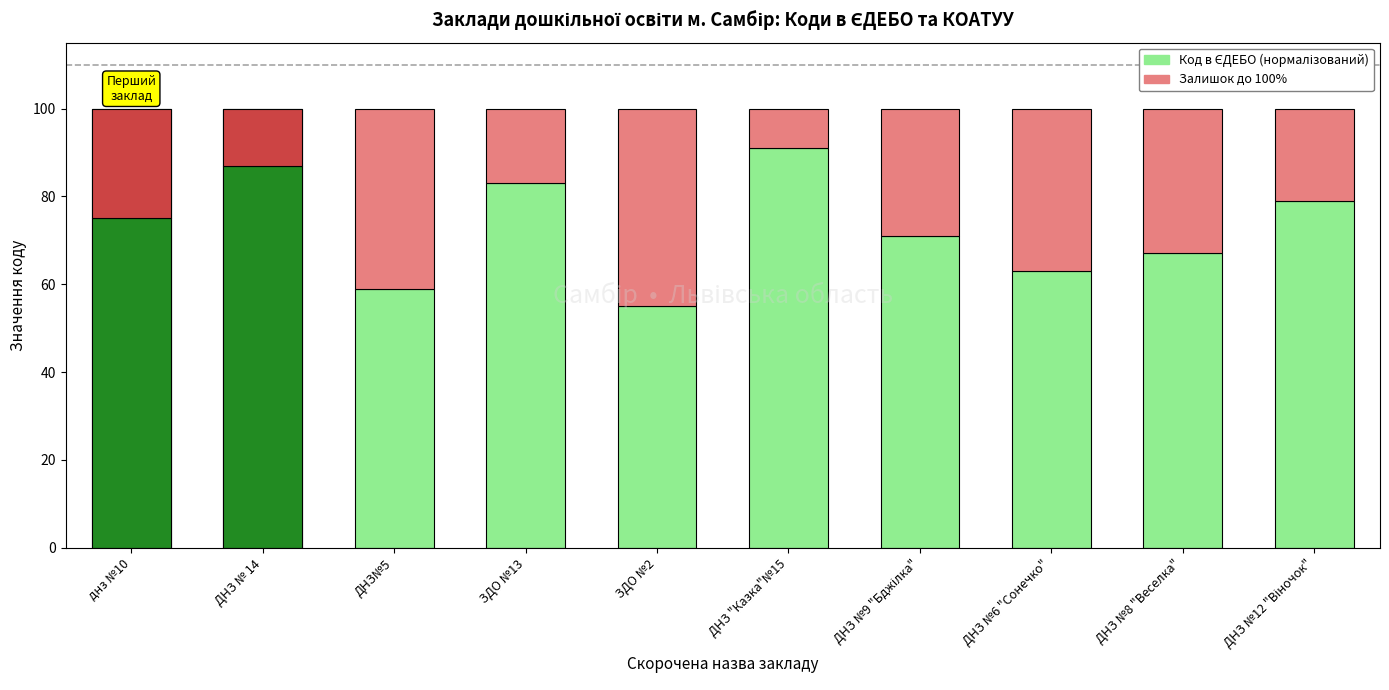

Where does the Код в ЄДЕБО (нормалізований) series first go above 75?

ДНЗ № 14